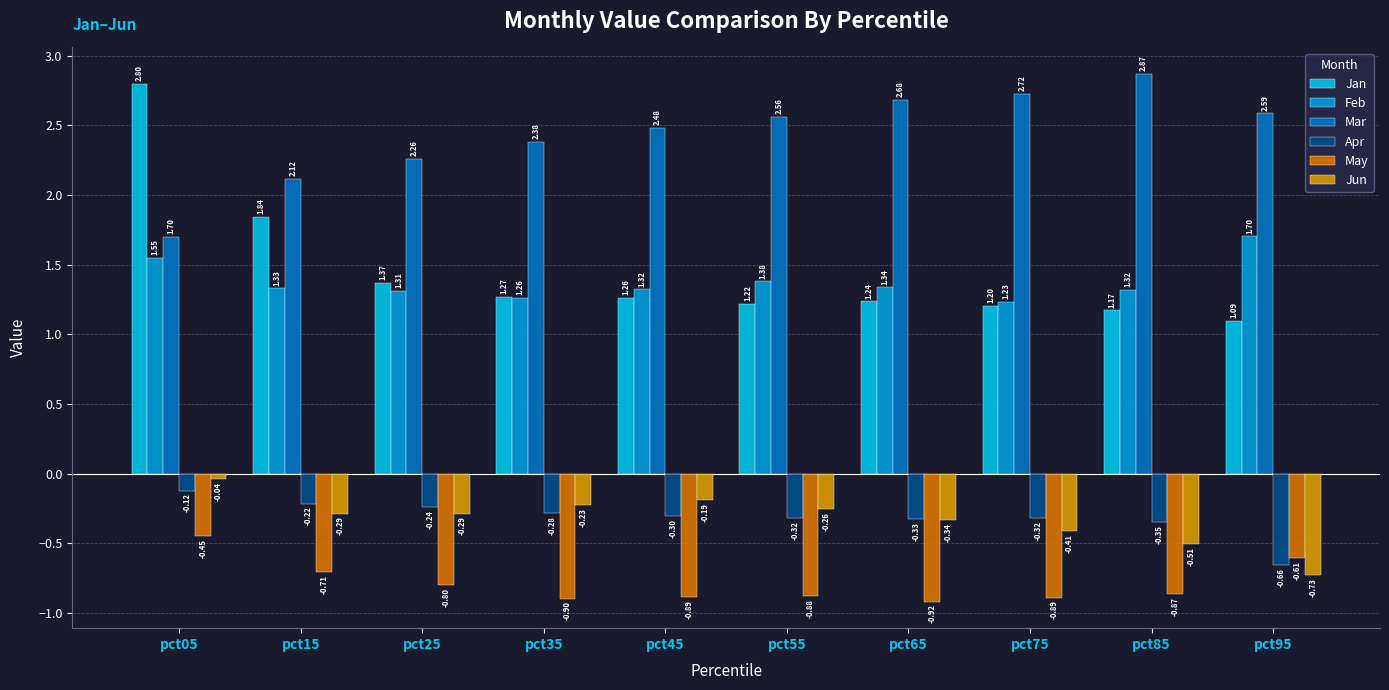

Rank the series by their maximum value, from highest to lowest.

Mar, Jan, Feb, Jun, Apr, May